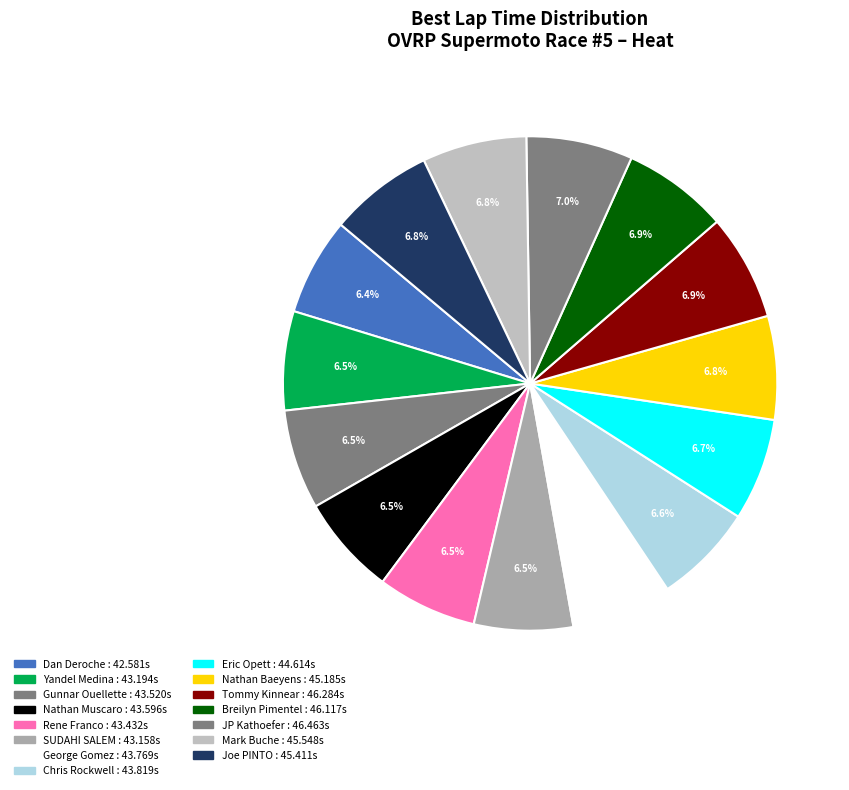

Does Chris Rockwell represent more than half of the total?

No